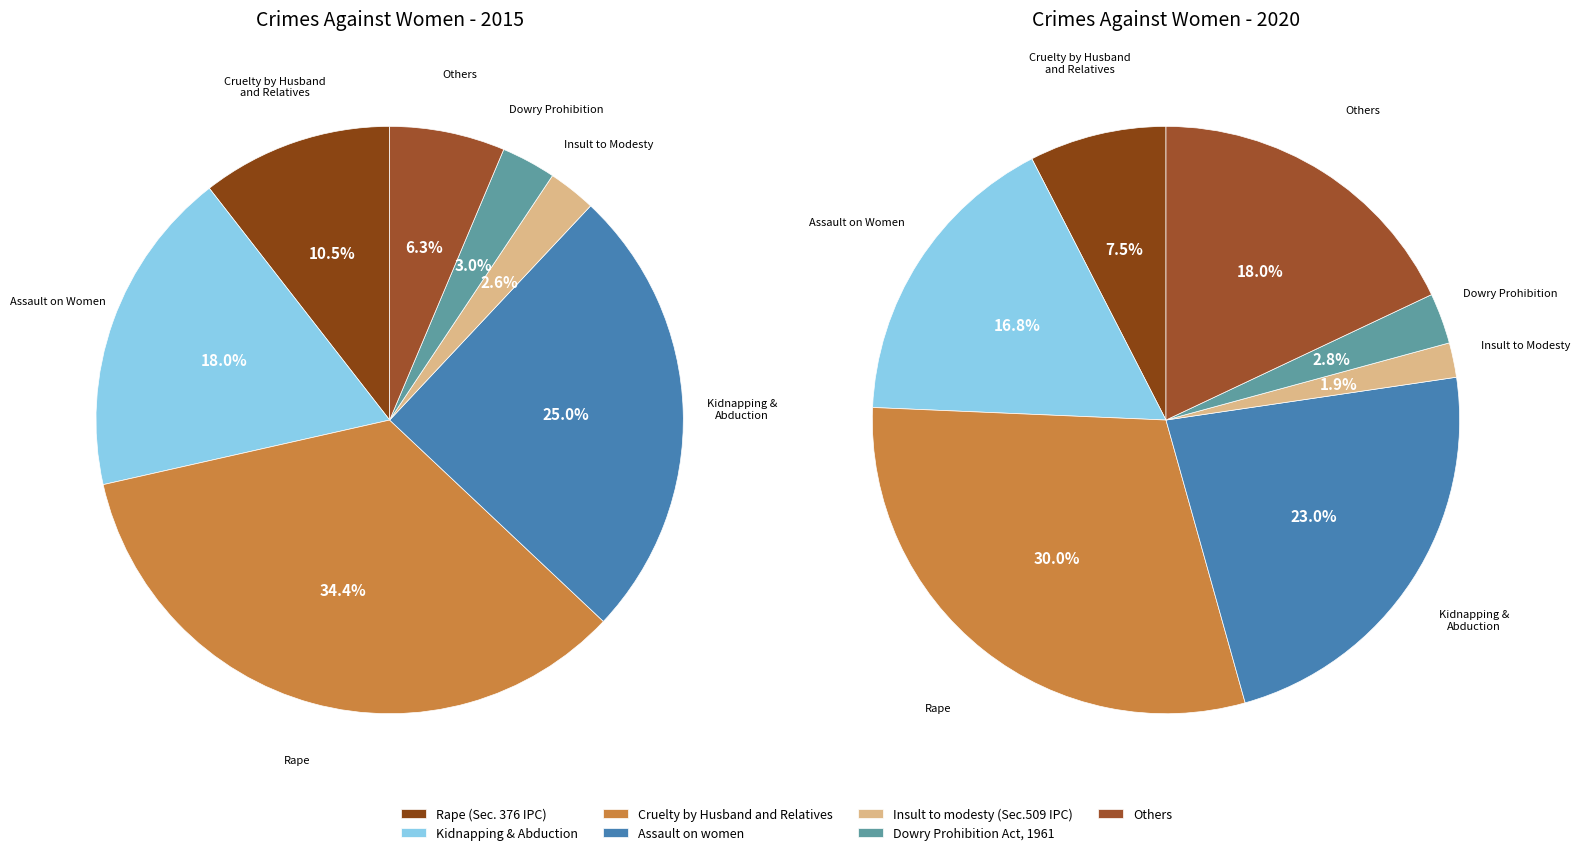

To the nearest percent, what is the average slice percentage?

14%